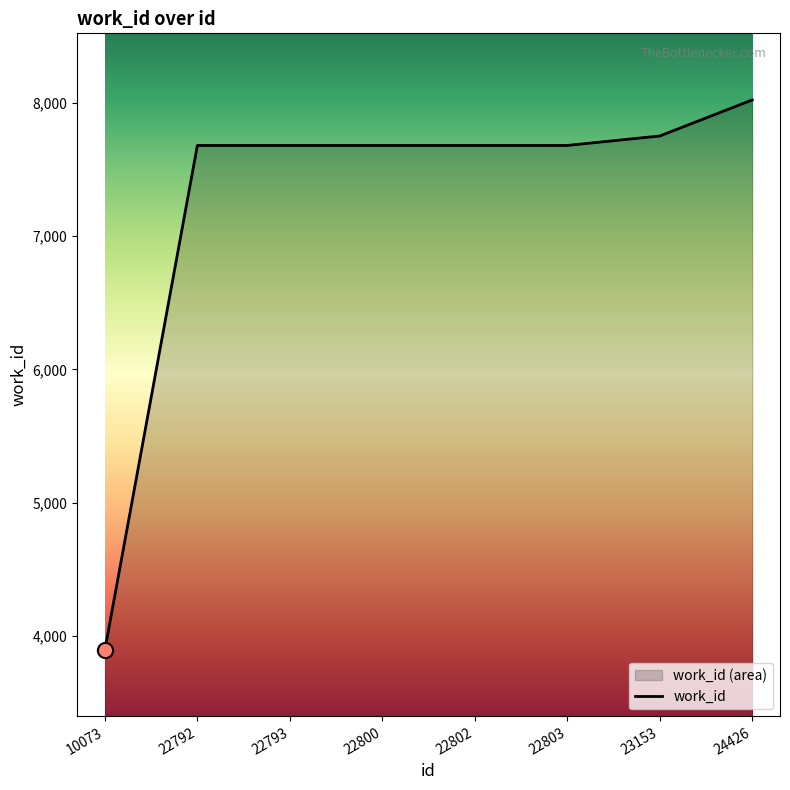

What is the ratio of the value at 22803 to the value at 10073?

2.0